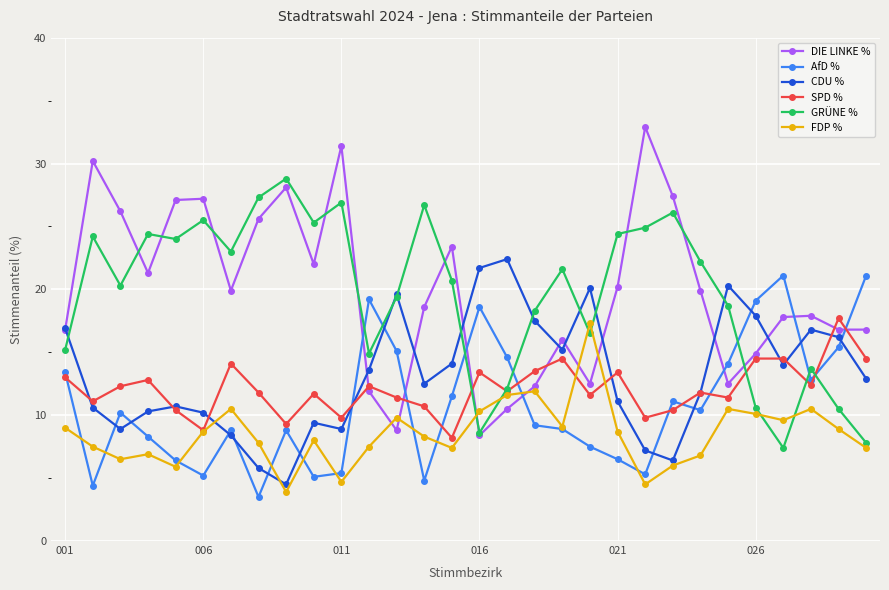

How many times do DIE LINKE % and SPD % cross each other?

6